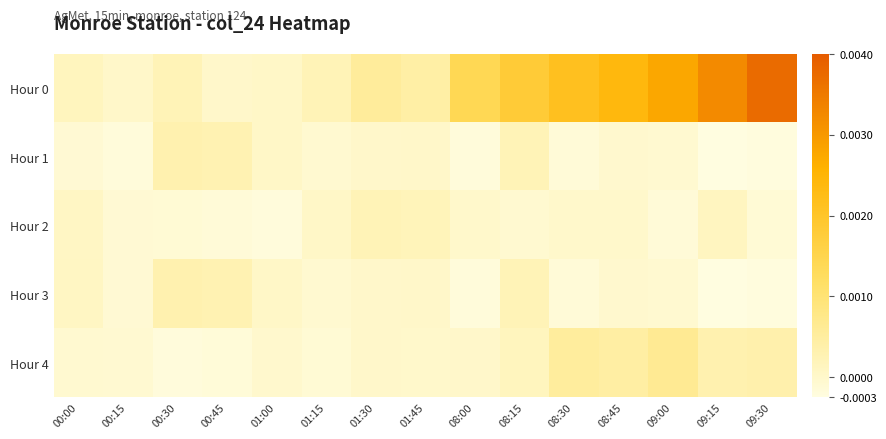

Reading left to right, extract all data points from this chart.

Hour 0: 00:00=0.0	00:15=0.0	00:30=0.0	00:45=0.0	01:00=0.0	01:15=0.0	01:30=0.0	01:45=0.0	08:00=0.0	08:15=0.0	08:30=0.0	08:45=0.0	09:00=0.0	09:15=0.0	09:30=0.0
Hour 1: 00:00=-0.0	00:15=-0.0	00:30=0.0	00:45=0.0	01:00=0.0	01:15=-0.0	01:30=0.0	01:45=0.0	08:00=-0.0	08:15=0.0	08:30=-0.0	08:45=-0.0	09:00=-0.0	09:15=-0.0	09:30=-0.0
Hour 2: 00:00=0.0	00:15=-0.0	00:30=-0.0	00:45=-0.0	01:00=-0.0	01:15=0.0	01:30=0.0	01:45=0.0	08:00=-0.0	08:15=-0.0	08:30=-0.0	08:45=-0.0	09:00=-0.0	09:15=0.0	09:30=-0.0
Hour 3: 00:00=0.0	00:15=-0.0	00:30=0.0	00:45=0.0	01:00=0.0	01:15=-0.0	01:30=0.0	01:45=0.0	08:00=-0.0	08:15=0.0	08:30=-0.0	08:45=-0.0	09:00=-0.0	09:15=-0.0	09:30=-0.0
Hour 4: 00:00=-0.0	00:15=-0.0	00:30=-0.0	00:45=-0.0	01:00=-0.0	01:15=-0.0	01:30=0.0	01:45=-0.0	08:00=0.0	08:15=0.0	08:30=0.0	08:45=0.0	09:00=0.0	09:15=0.0	09:30=0.0